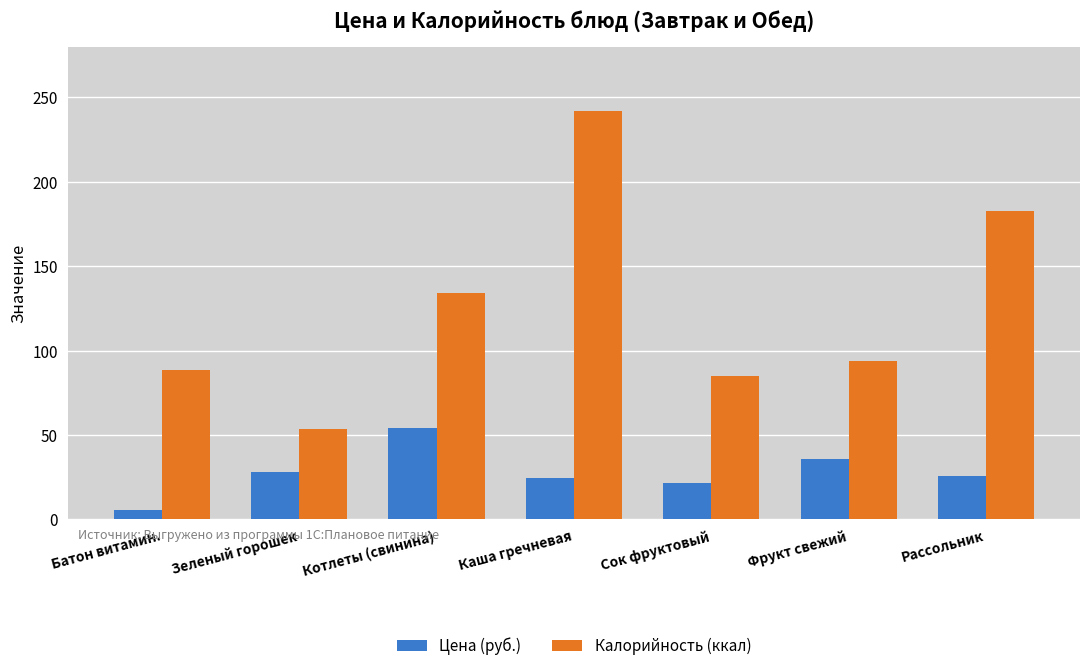

Which category has the lowest value in the Цена (руб.) series?

Батон витамин.